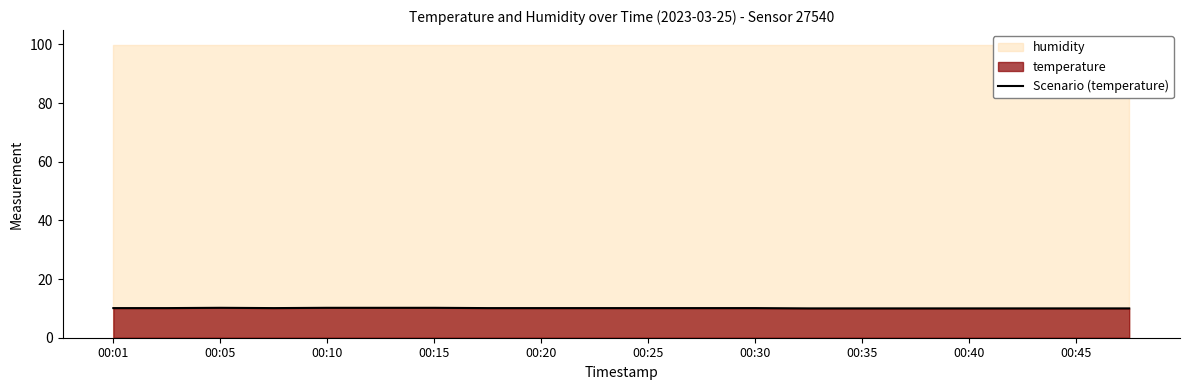

Is it true that Scenario (temperature) equals 10.1 at 00:20?

True